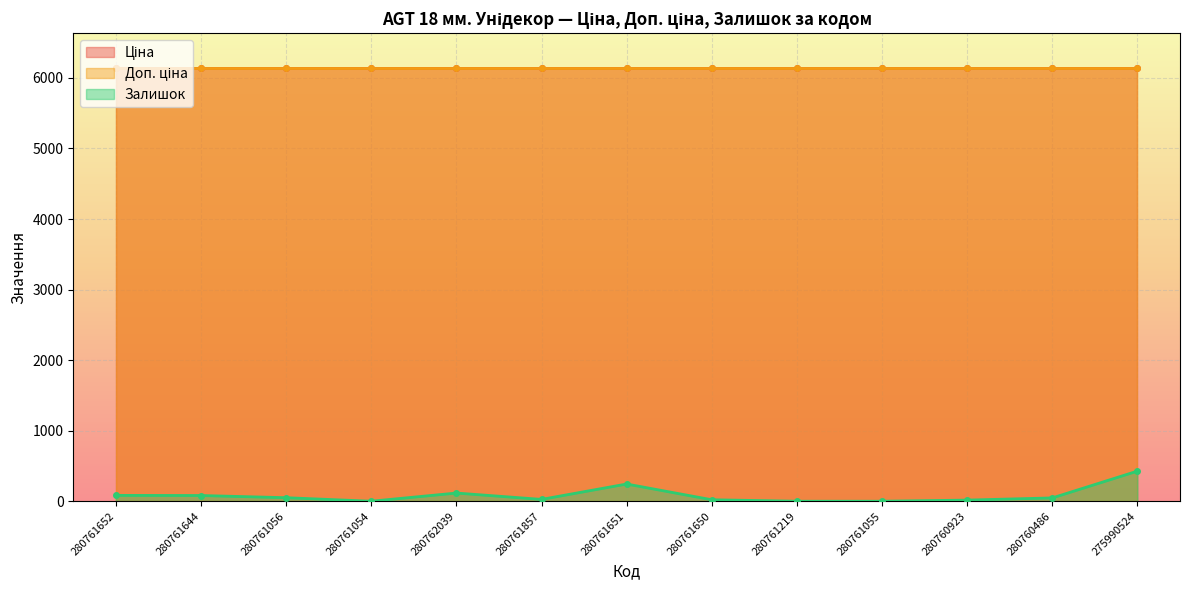

Which series has the largest total across all categories?

Ціна